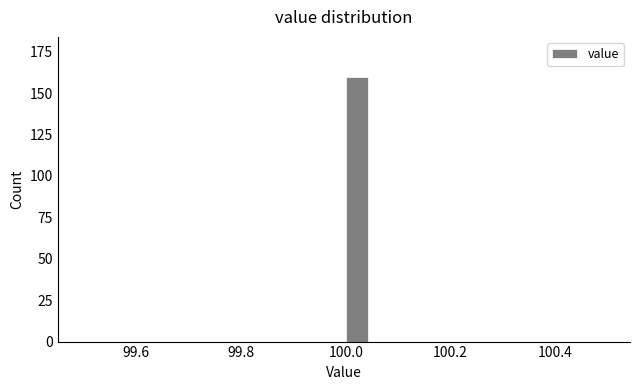

Around what value on the x-axis is the tallest bar? Give the approximate position of its centre, as read against the axis.

100.02